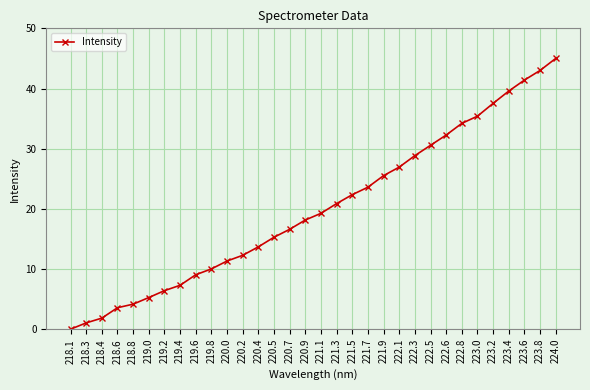

Rank the categories by value from lowest to highest.

218.1, 218.3, 218.4, 218.6, 218.8, 219.0, 219.2, 219.4, 219.6, 219.8, 220.0, 220.2, 220.4, 220.5, 220.7, 220.9, 221.1, 221.3, 221.5, 221.7, 221.9, 222.1, 222.3, 222.5, 222.6, 222.8, 223.0, 223.2, 223.4, 223.6, 223.8, 224.0